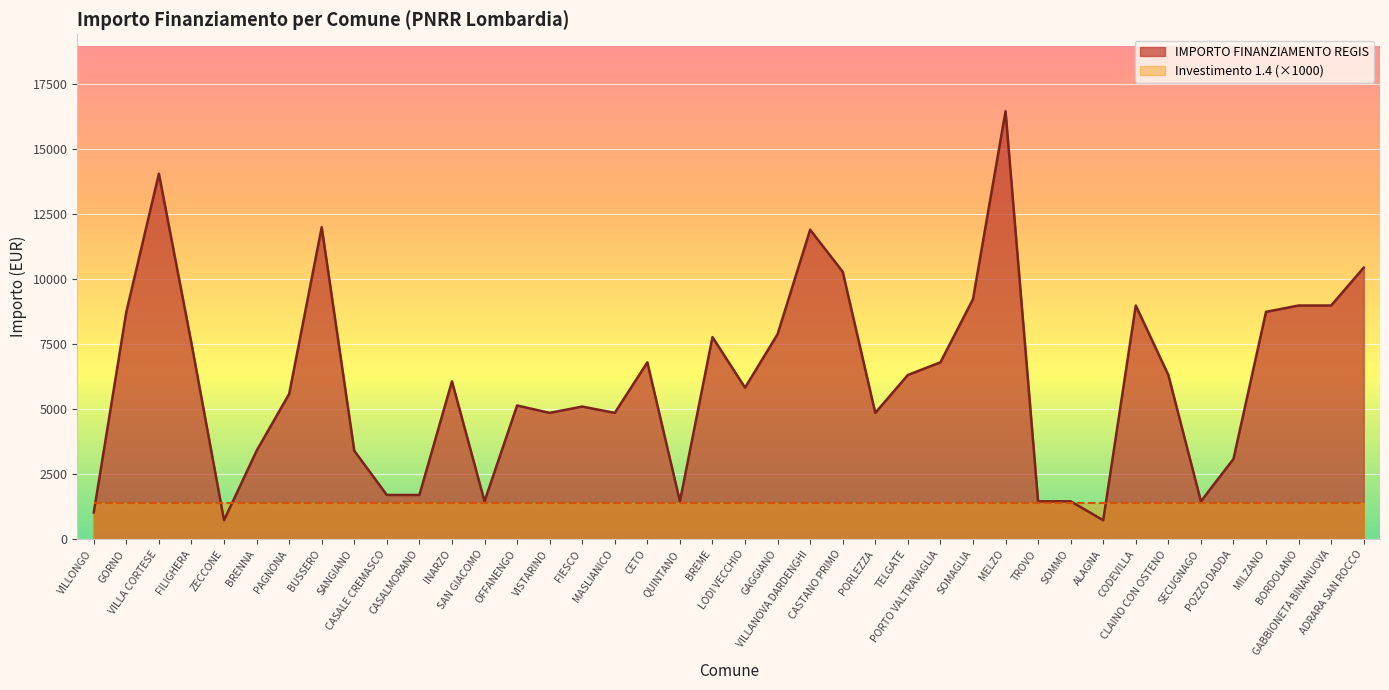

What is the change in value from VILLANOVA DARDENGHI to TELGATE?

-5589